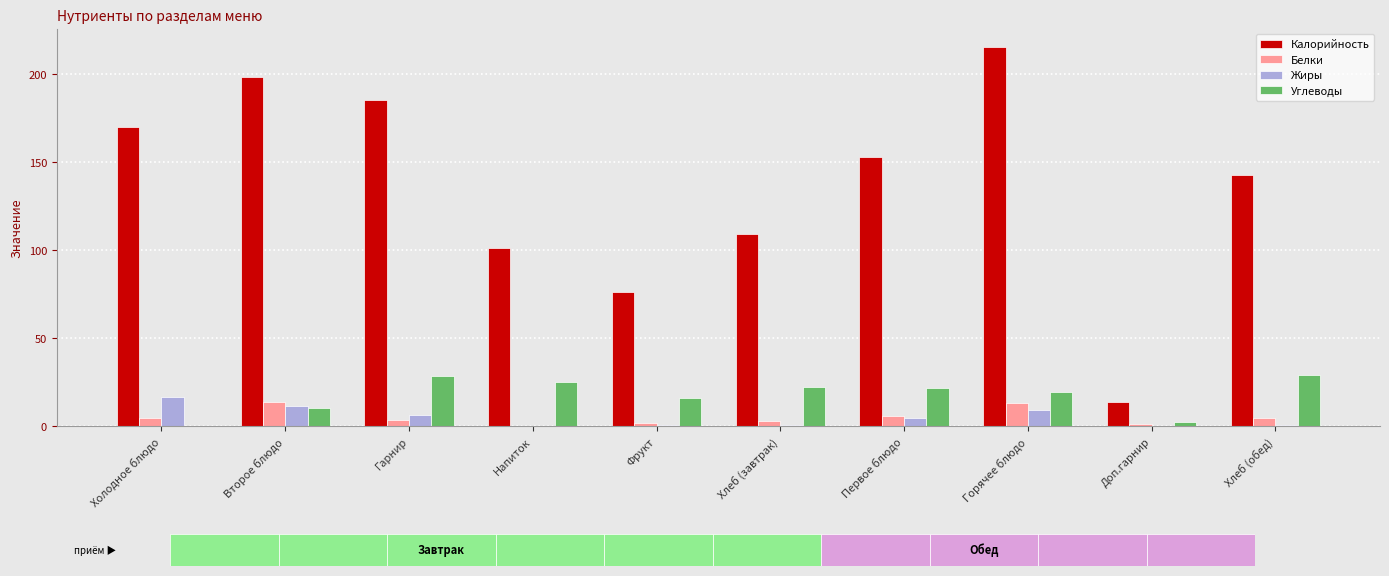

What is the label of the 10th bar from the left?

Хлеб (обед)